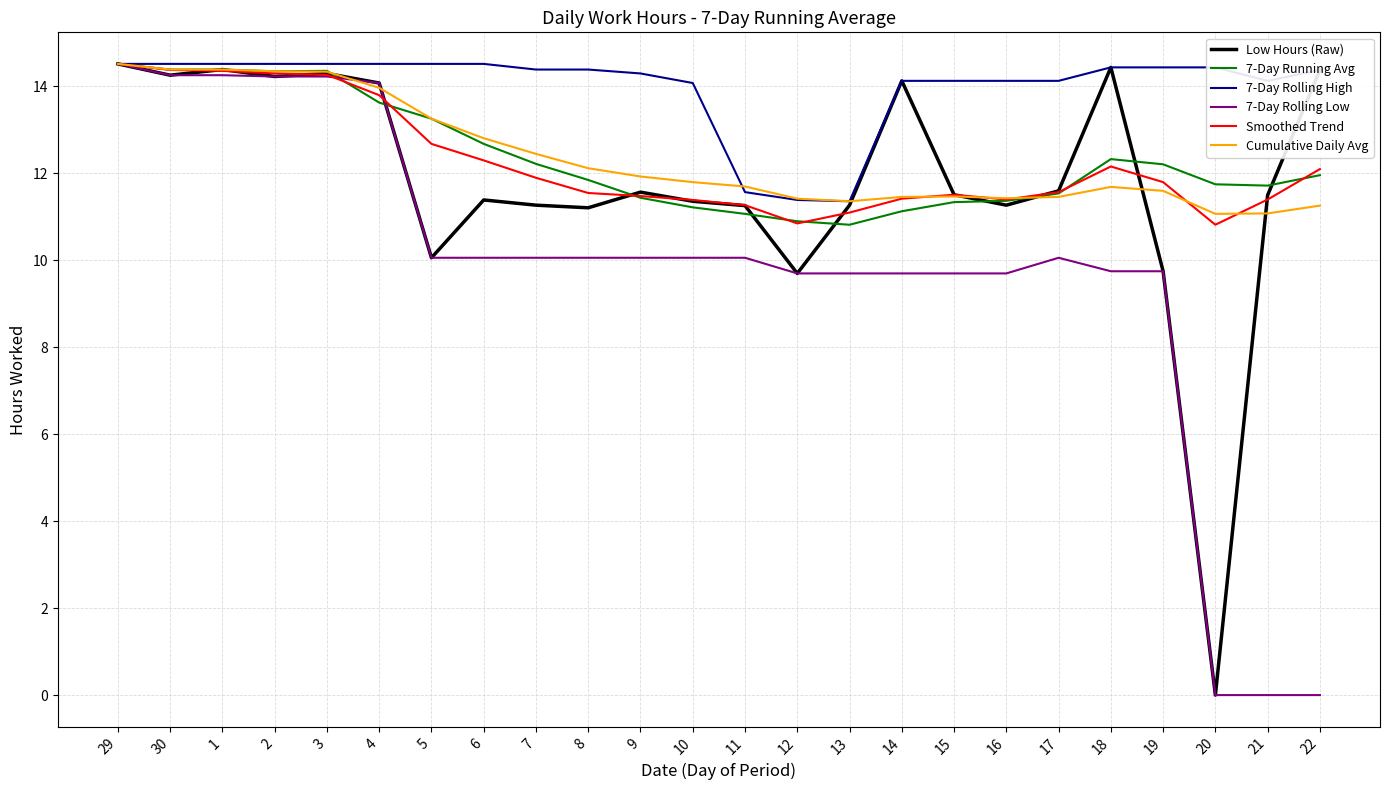

The 7-Day Running Avg series shows 11.8 at 20. True or false?

True